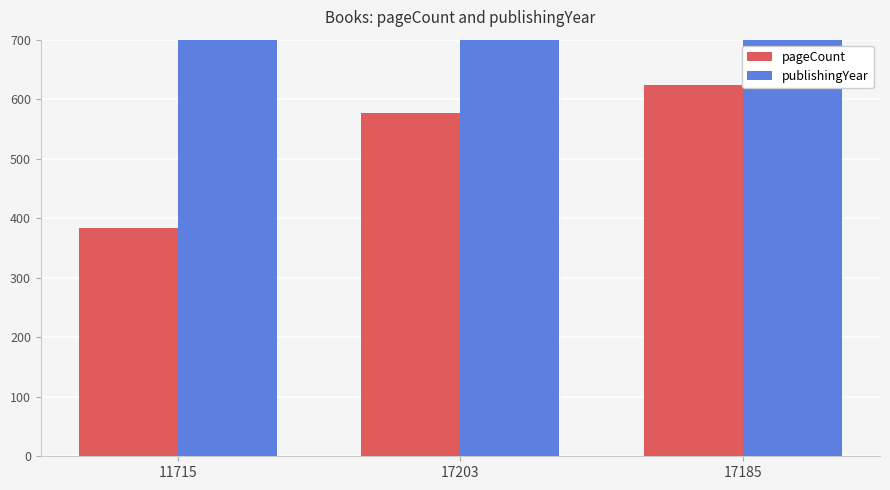

What is the label of the 2nd bar from the right?

17203